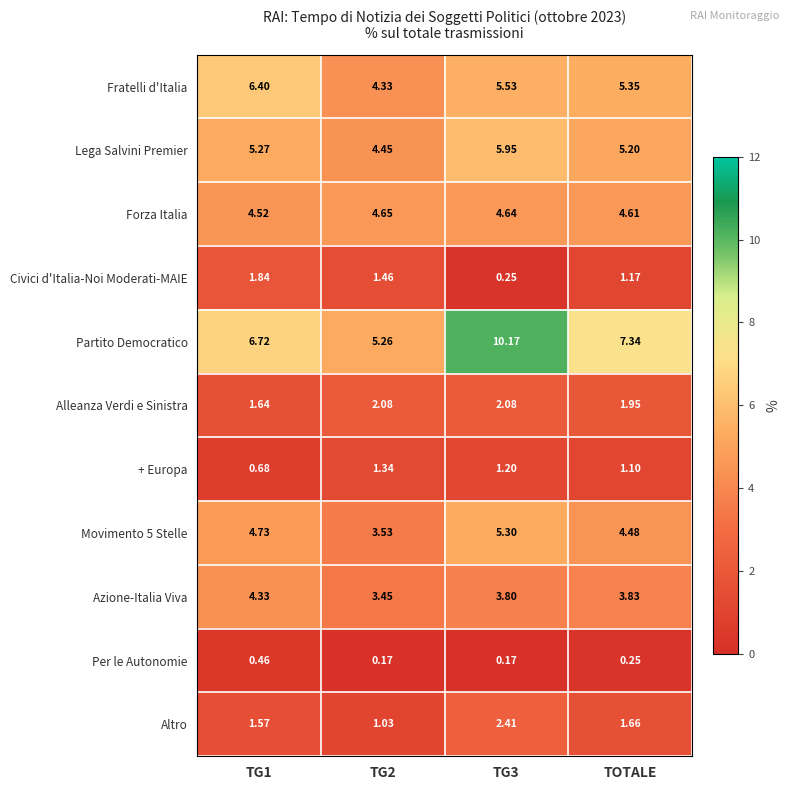

Which series changed the most between TG1 and TG2?

Fratelli d'Italia